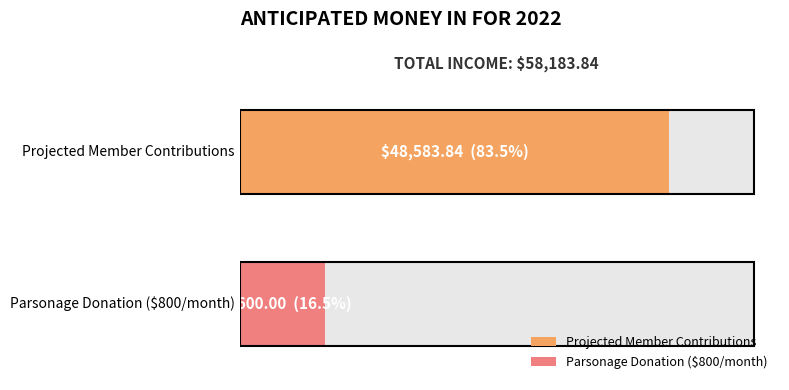

How many values are below 48583?

1